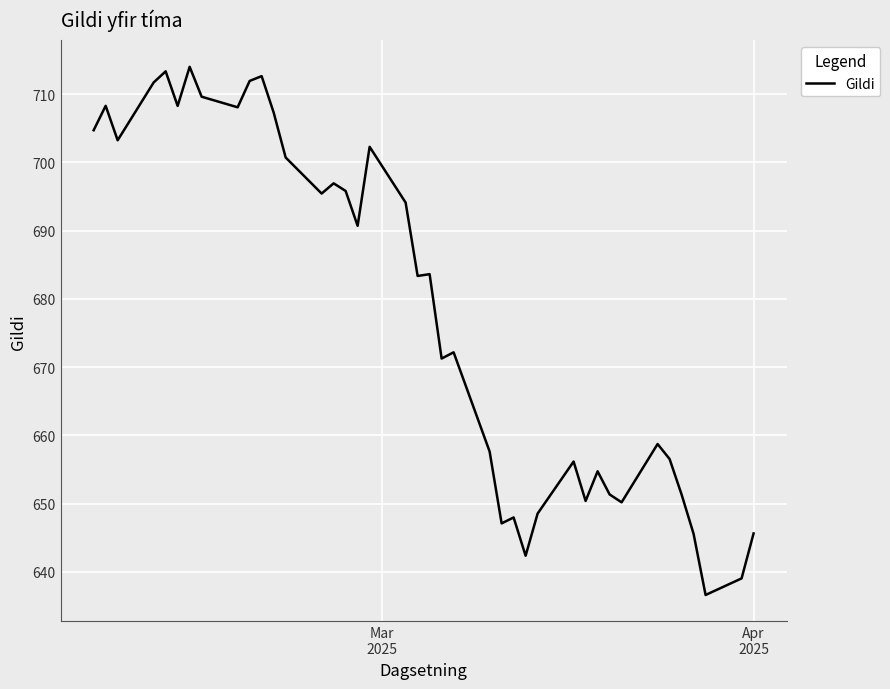

What is the greatest value displayed?

714.0